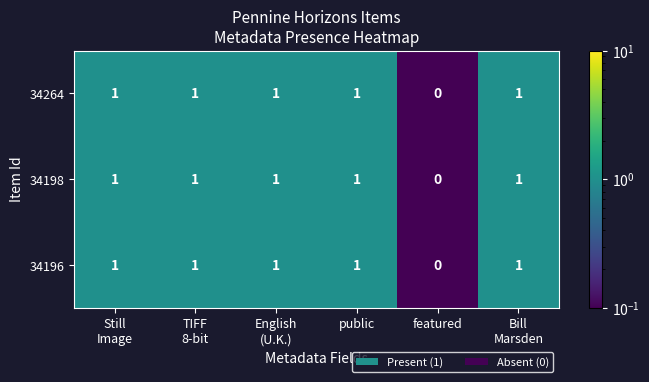

The value of 34196 at featured is 1. True or false?

False